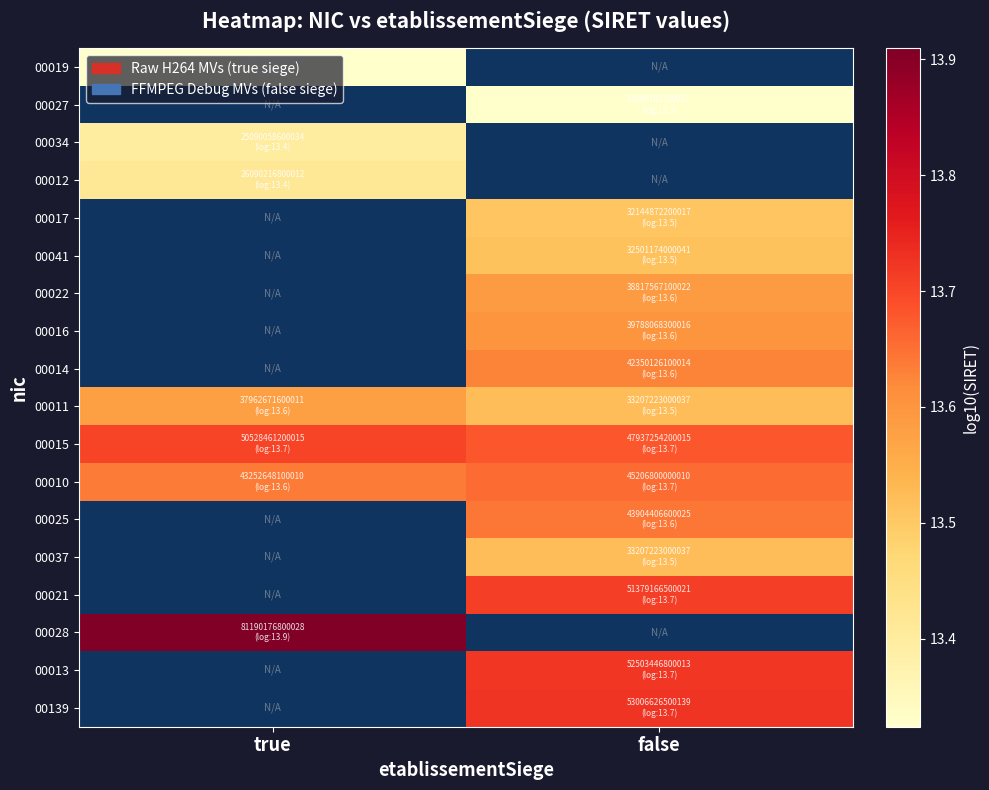

How many distinct data groups are displayed?

18